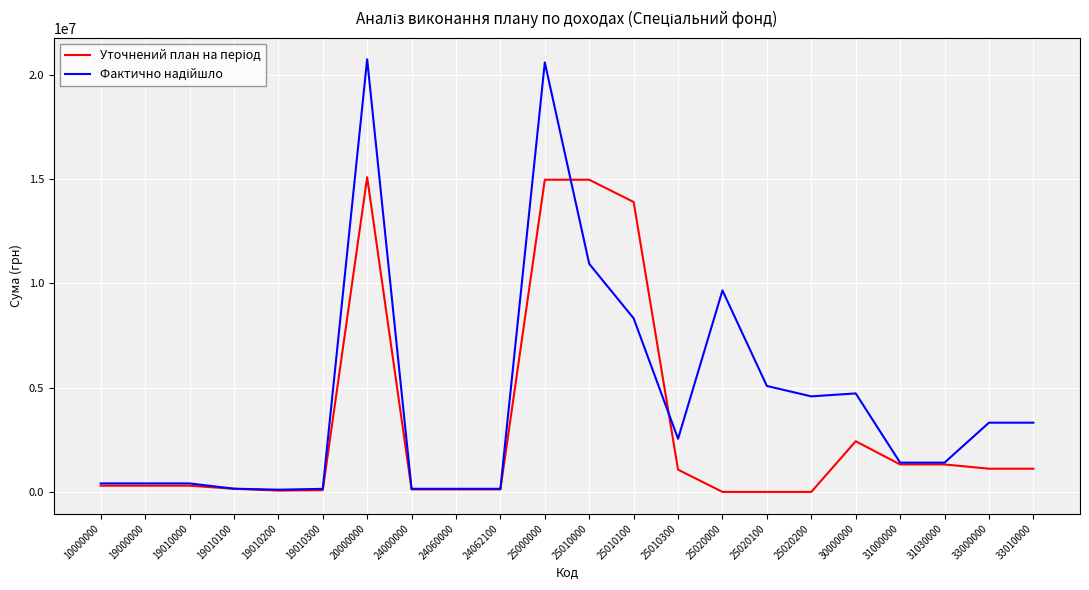

What is the maximum value shown in the chart?

20735044.1